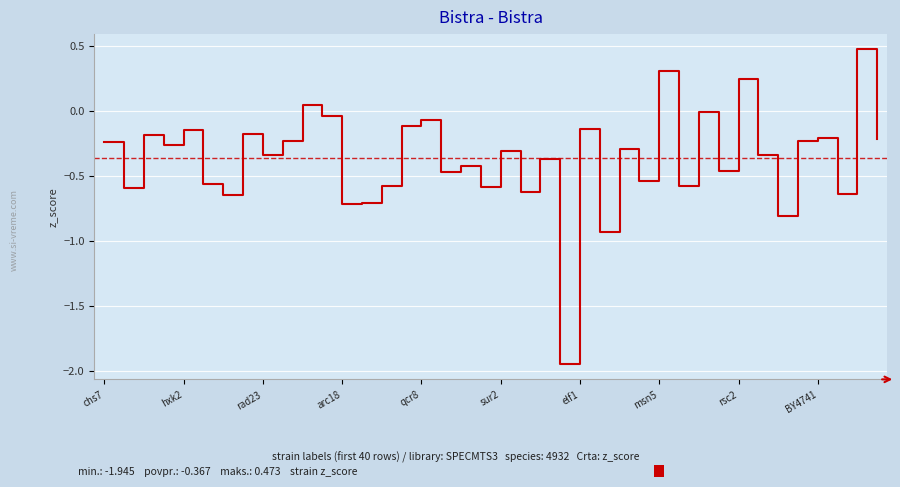

Reading left to right, list all the values displayed in this chart.

chs7=-0.2	MT2481-pdr1pdr3-2nd=-0.6	swe1=-0.2	ard1=-0.3	hxk2=-0.1	sec66=-0.6	vps35=-0.6	fet3=-0.2	rad23=-0.3	chs3=-0.2	MT2481-pdr1pdr3-1st=0.0	swc5=-0.0	arc18=-0.7	hsp82=-0.7	sdh2=-0.6	faa2=-0.1	qcr8=-0.1	vph1=-0.5	ccr4=-0.4	mso1=-0.6	sur2=-0.3	abp1=-0.6	hsp104=-0.4	sac3=-1.9	elf1=-0.1	pom152=-0.9	vid30=-0.3	BY4741-2nd=-0.5	msn5=0.3	sto1=-0.6	aat2=-0.0	hpr5=-0.5	rsc2=0.2	drs2=-0.3	pmr1=-0.8	vba3=-0.2	BY4741=-0.2	mrc1=-0.6	sse1=0.5	hhf1=-0.2